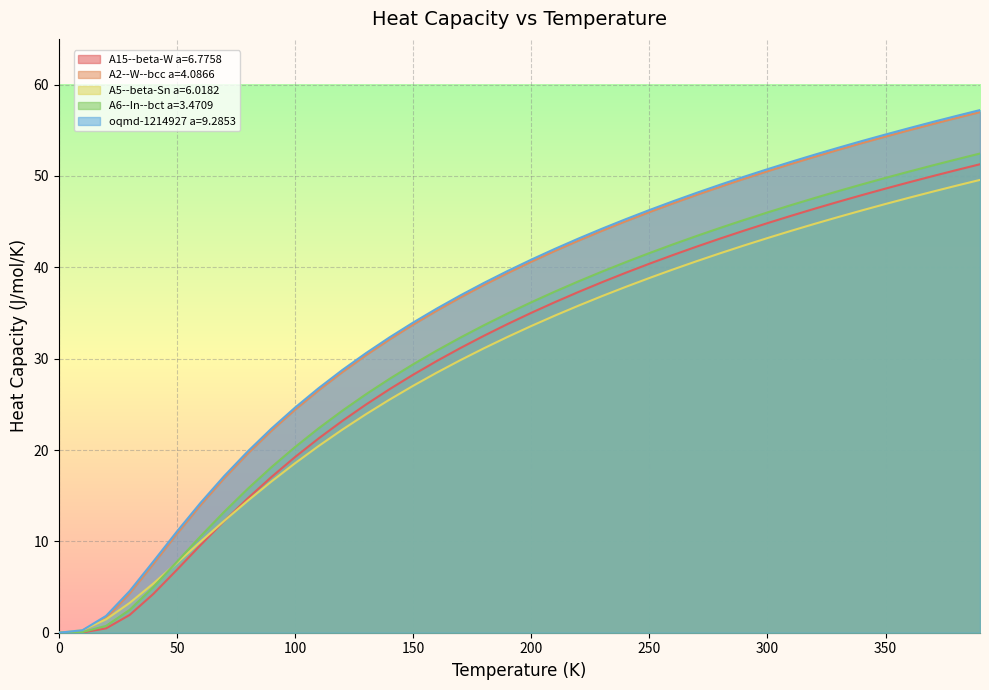

At which label does A6--In--bct a=3.4709 first exceed 36?

200